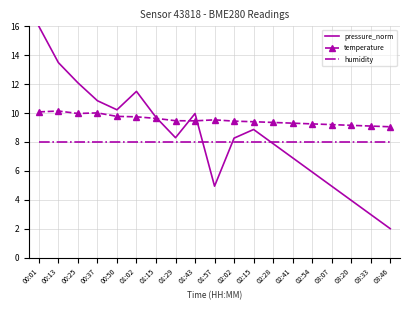

Rank the series at 00:37 from highest to lowest value.

pressure_norm, temperature, humidity